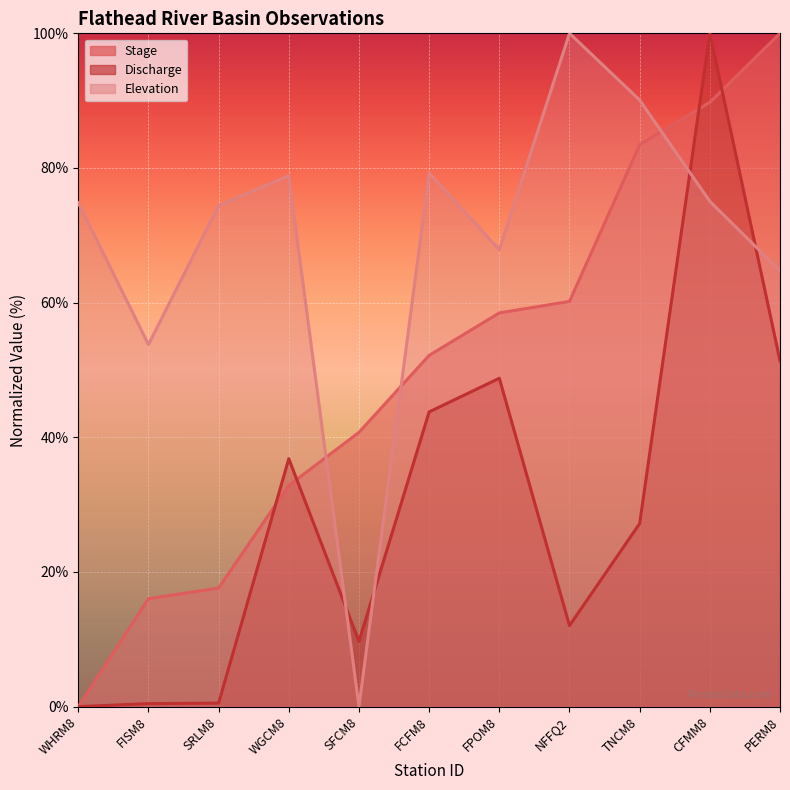

At which label is Elevation (line) closest to 50?

FISM8